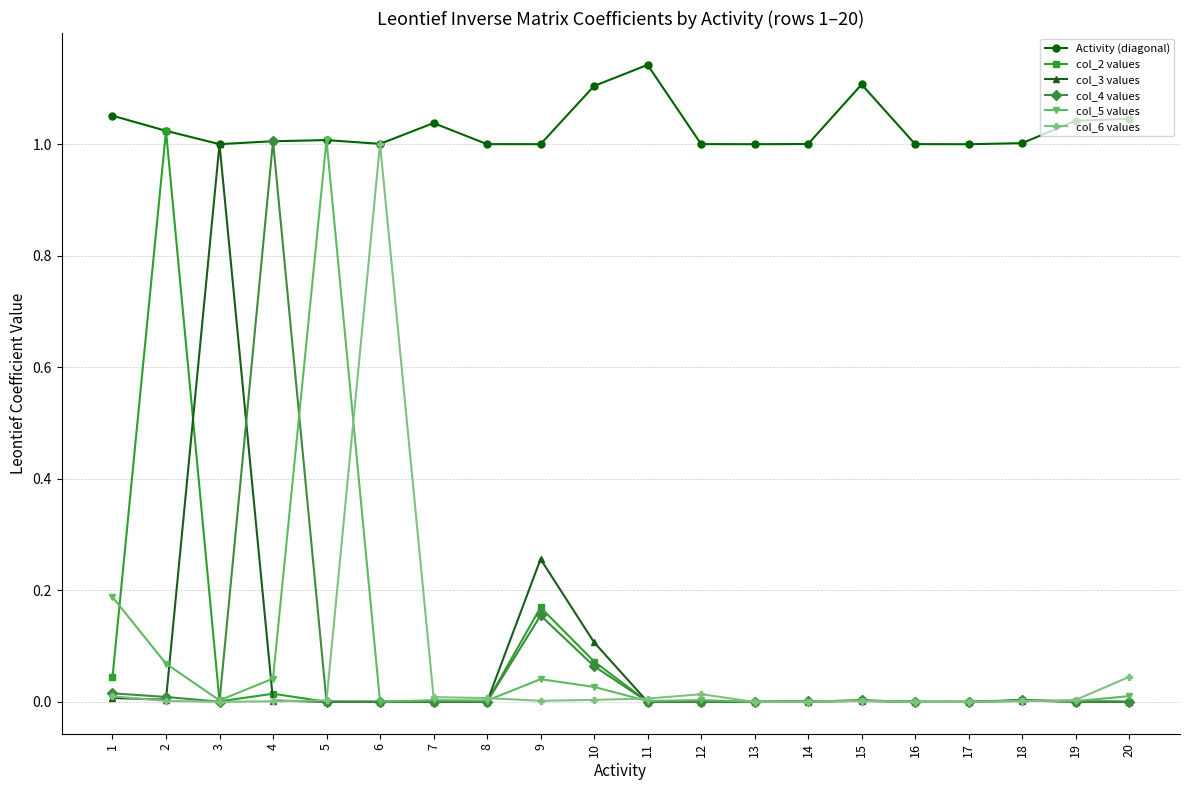

Which series has the largest total across all categories?

Activity (diagonal)